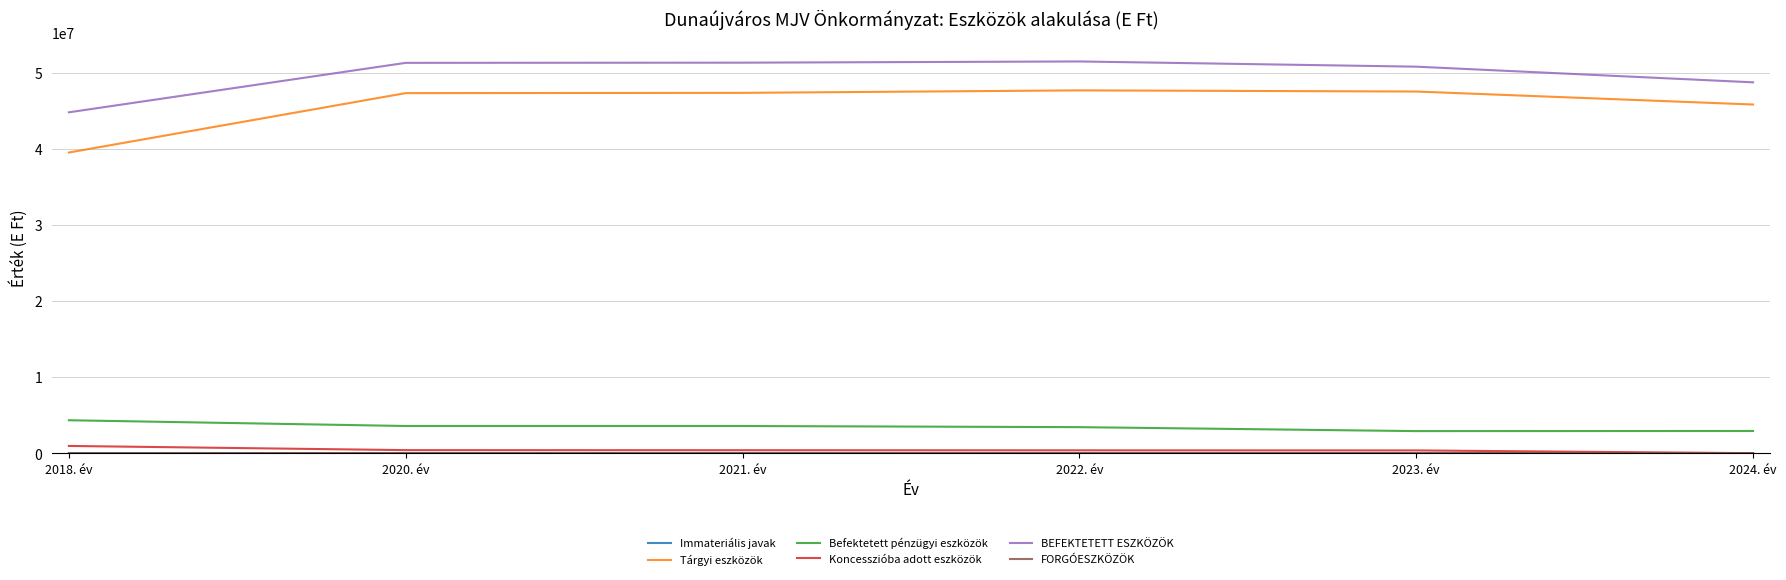

How many lines are shown in the chart?

6